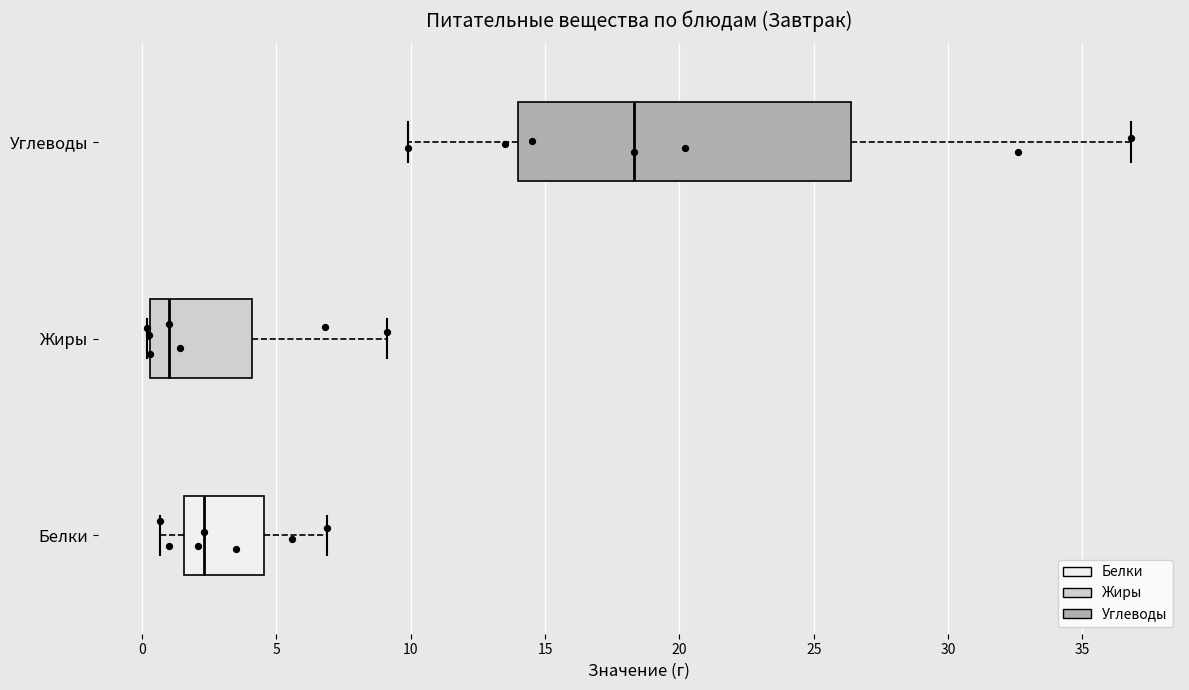

Which box has the furthest to the right median line?

Углеводы